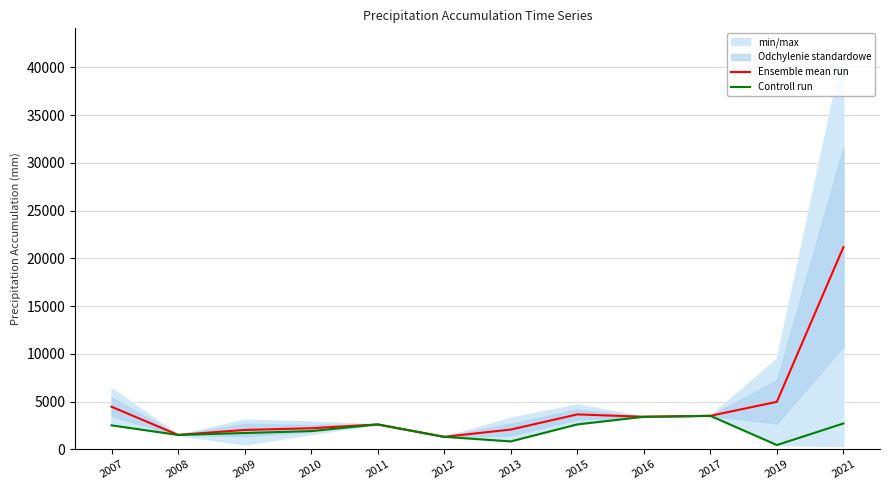

True or false: Controll run and Ensemble mean run cross at least once.

False